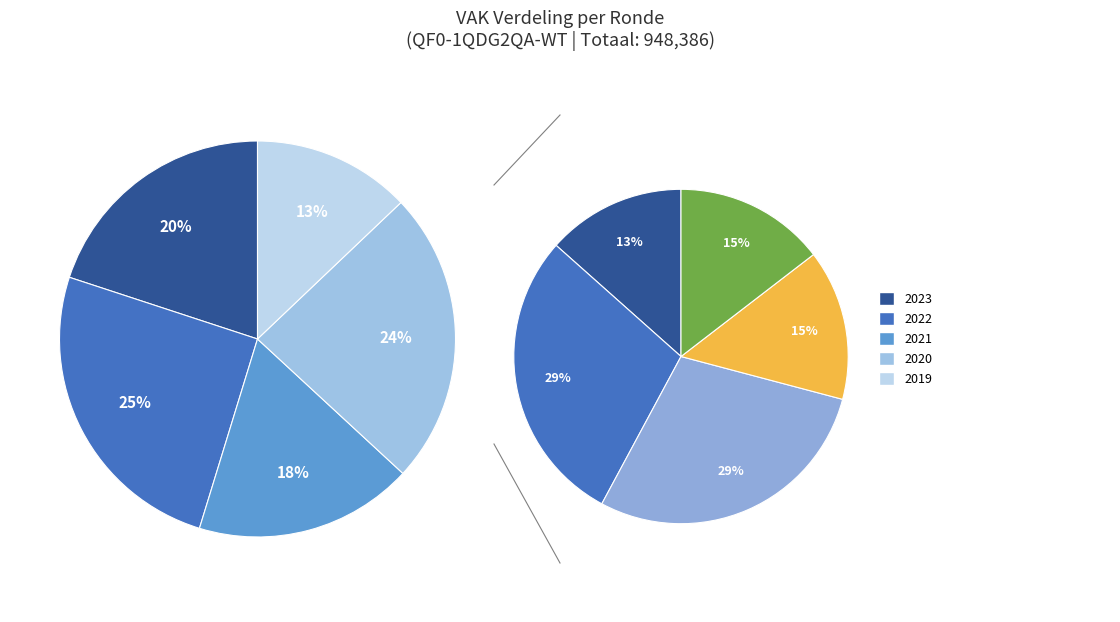

What percentage is NOT represented by 2022 Opmaak goedgekeurd?

96.3%